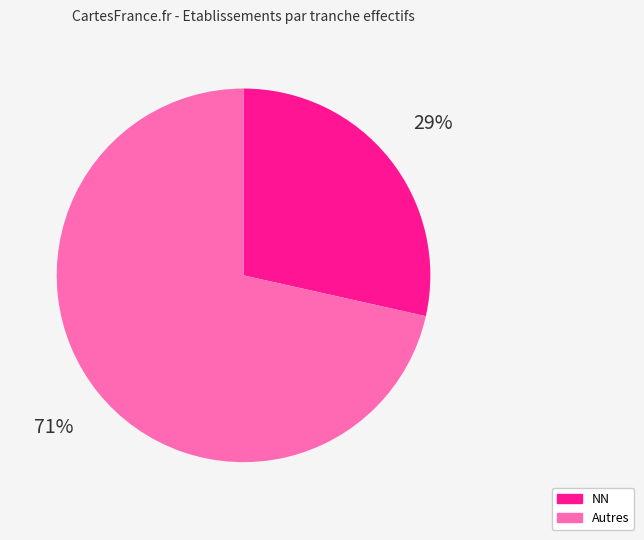

To the nearest percent, what is the average slice percentage?

50%